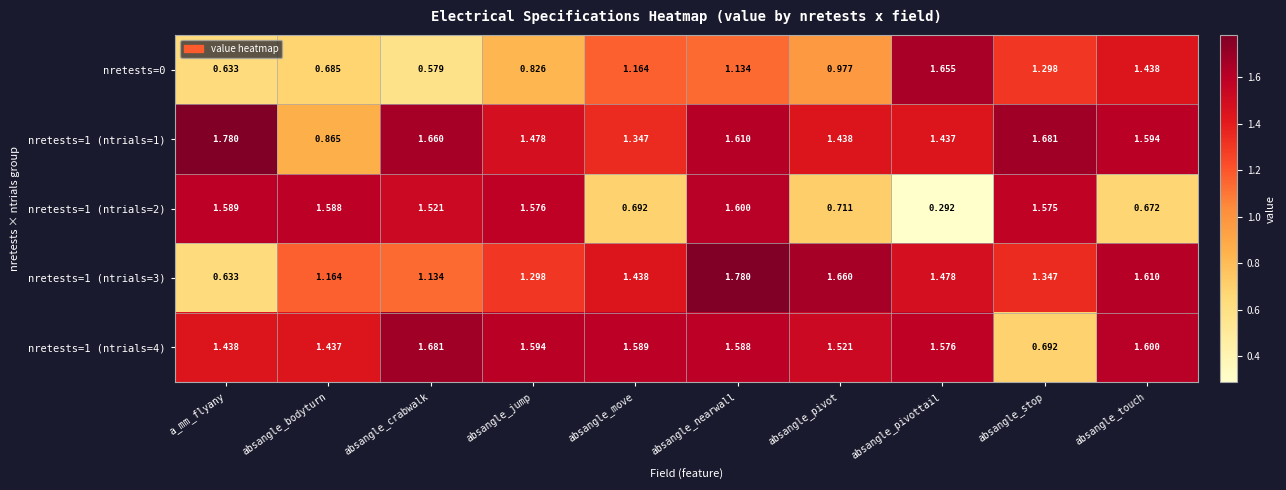

At which category is the sum across all series the highest?

absangle_nearwall